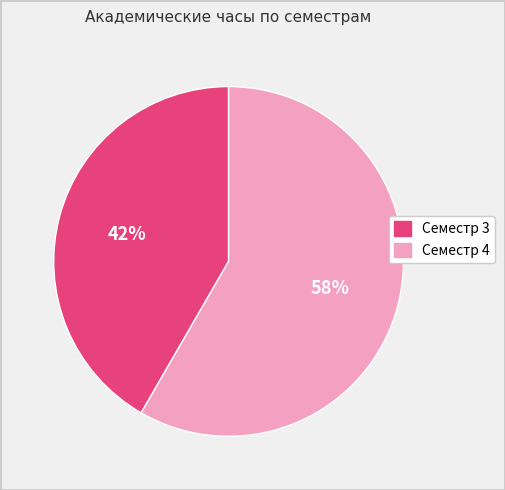

Does Семестр 4 account for over 50% of the chart?

Yes